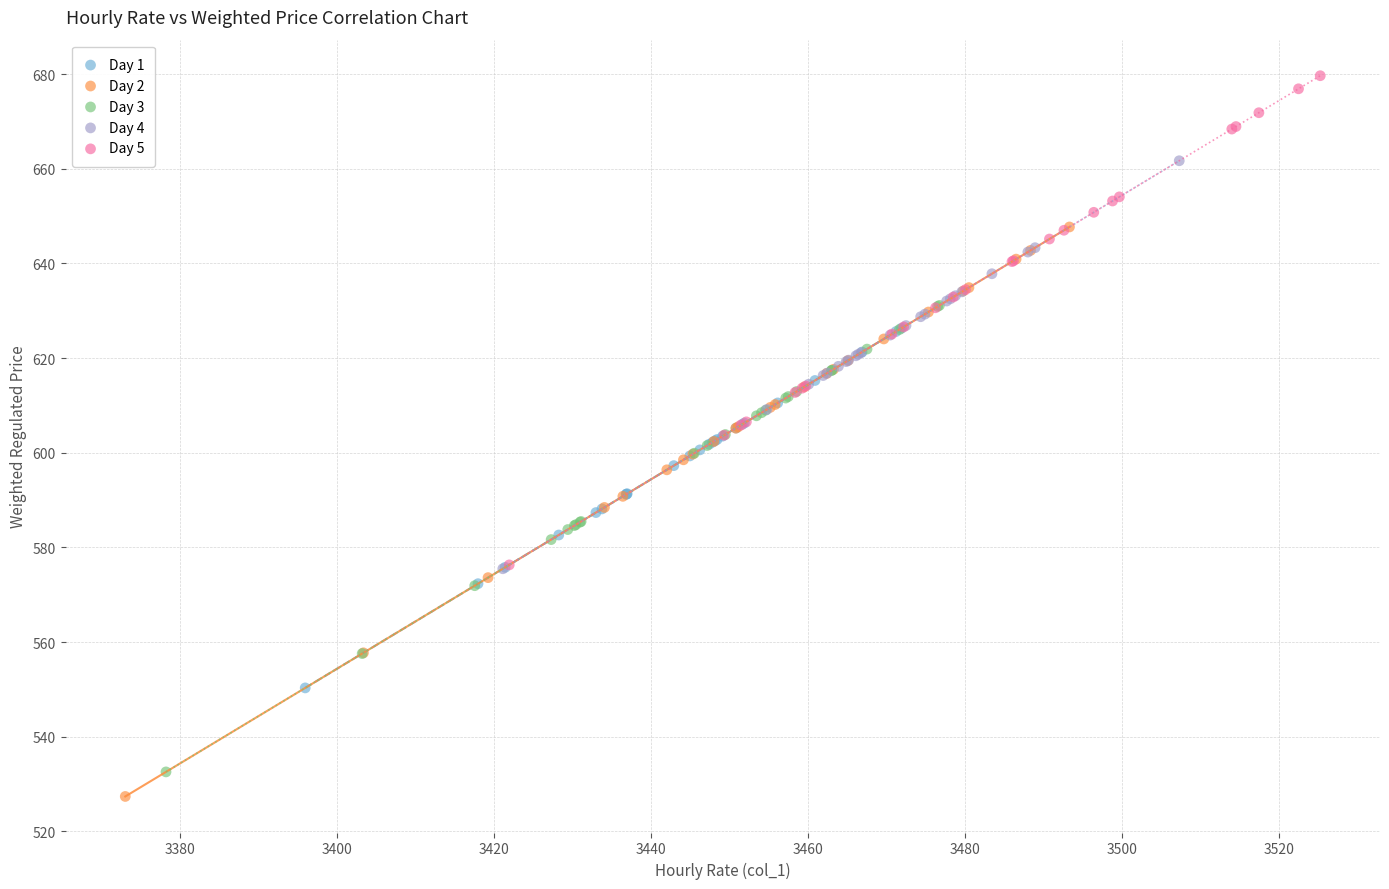

Which series has the widest spread of Y values?

Day 2